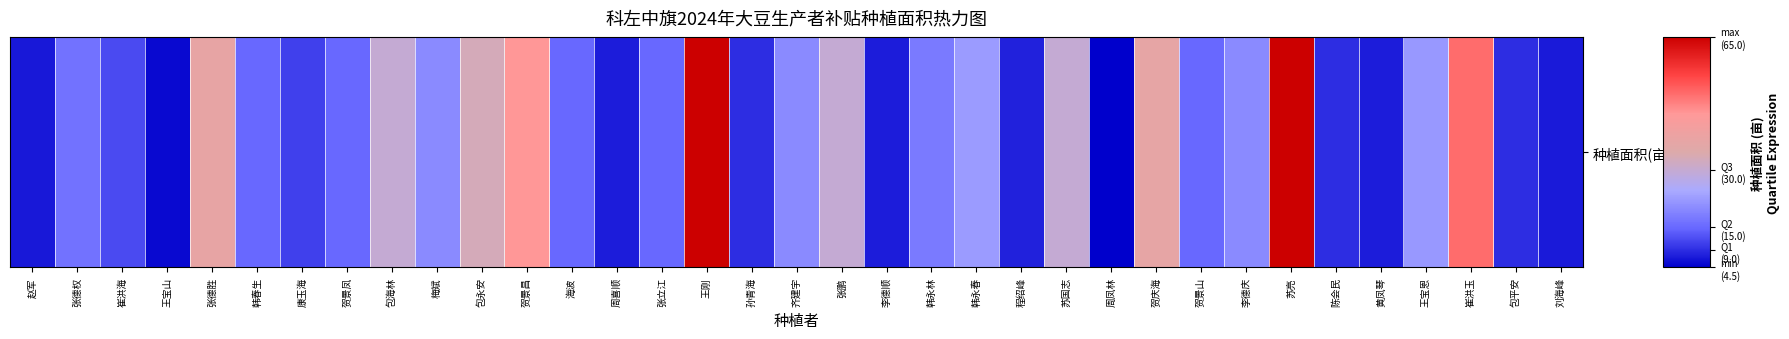

At which category does the chart reach its peak across all series?

王刚